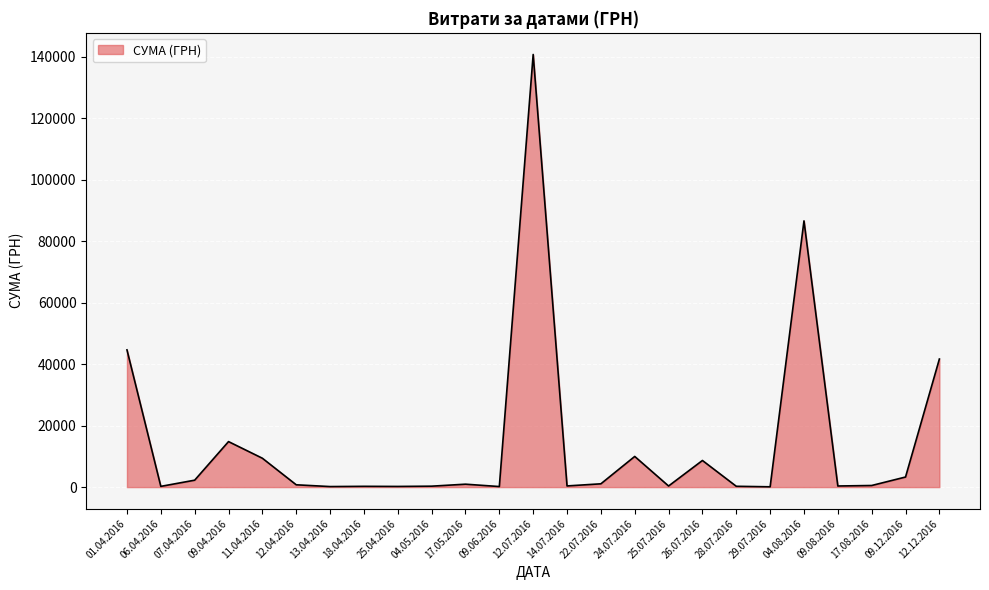

True or false: the data has more than 0 interior local peaks.

True